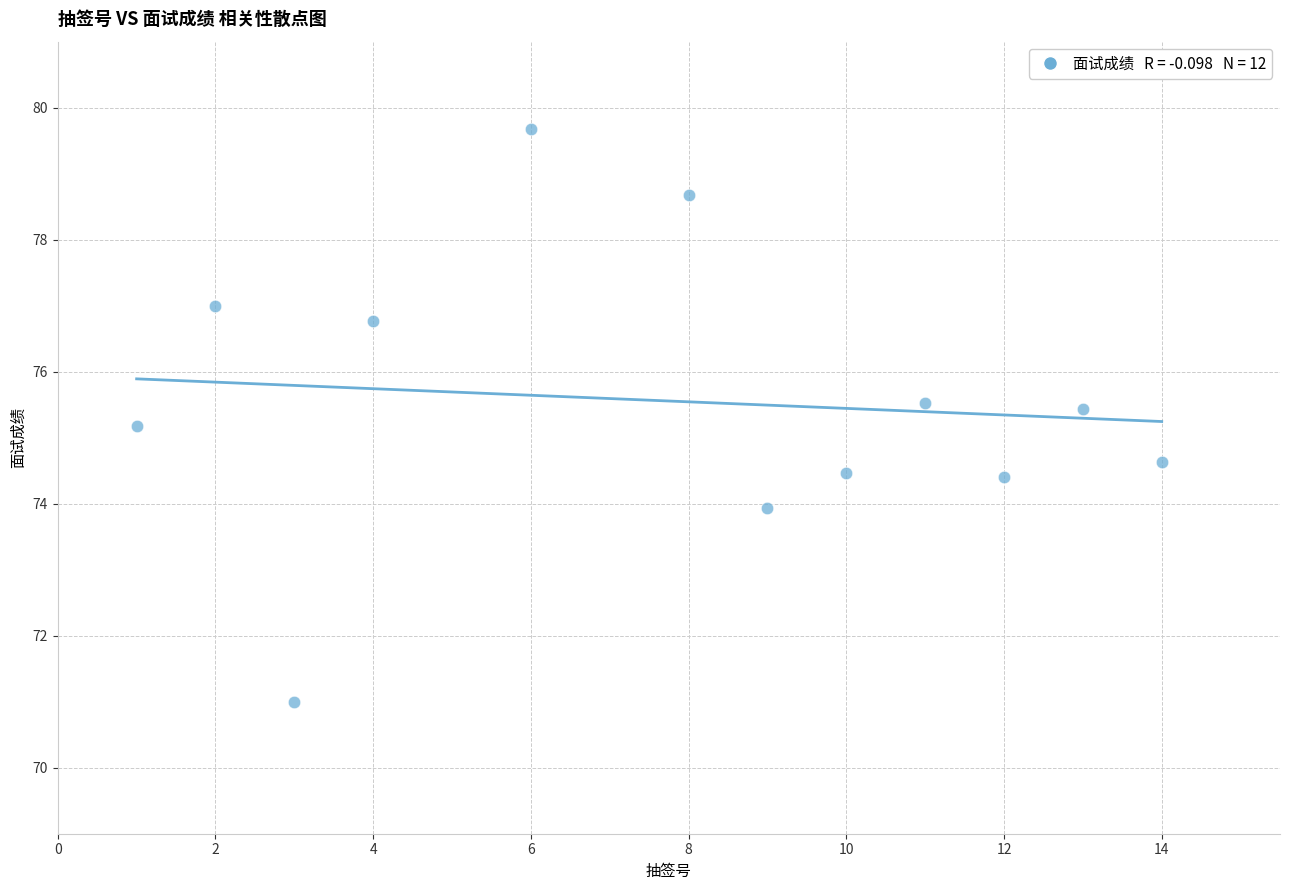

What is the average X value?

7.8